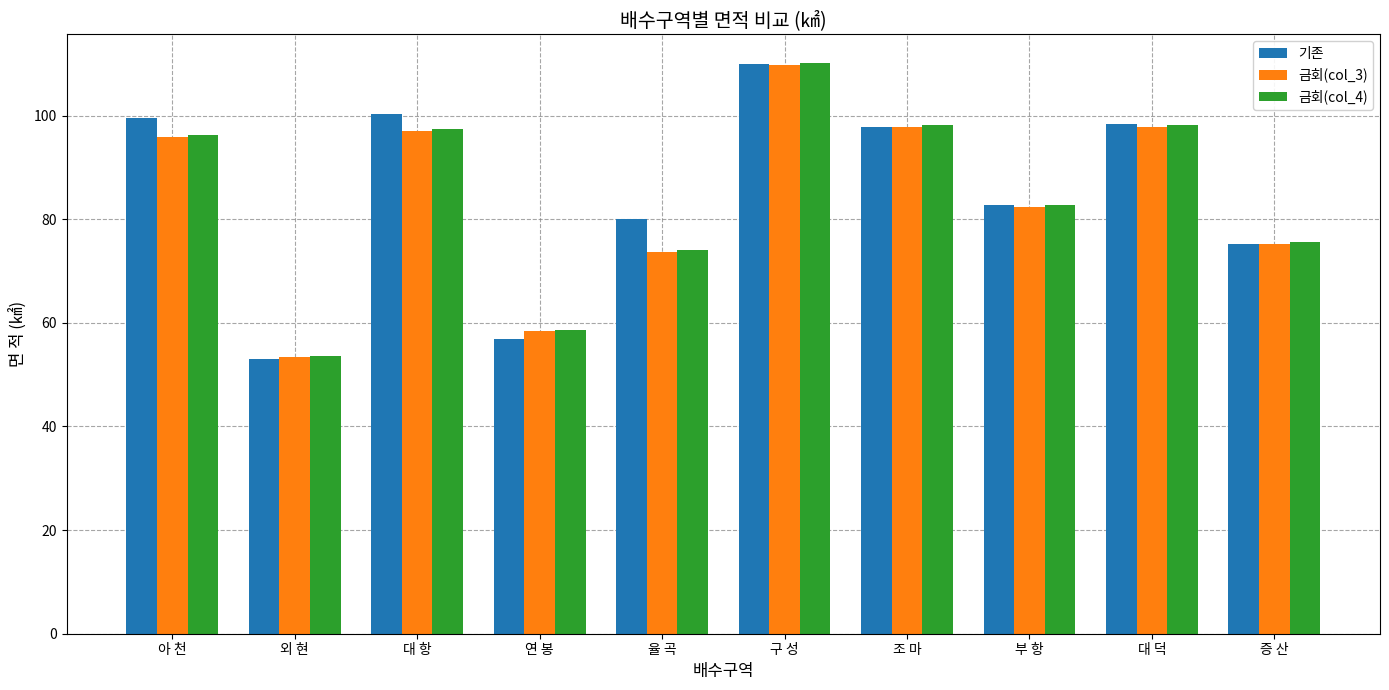

Is the value of 금회(col_4) at 대 항 greater than the value of 기존 at 율 곡?

Yes